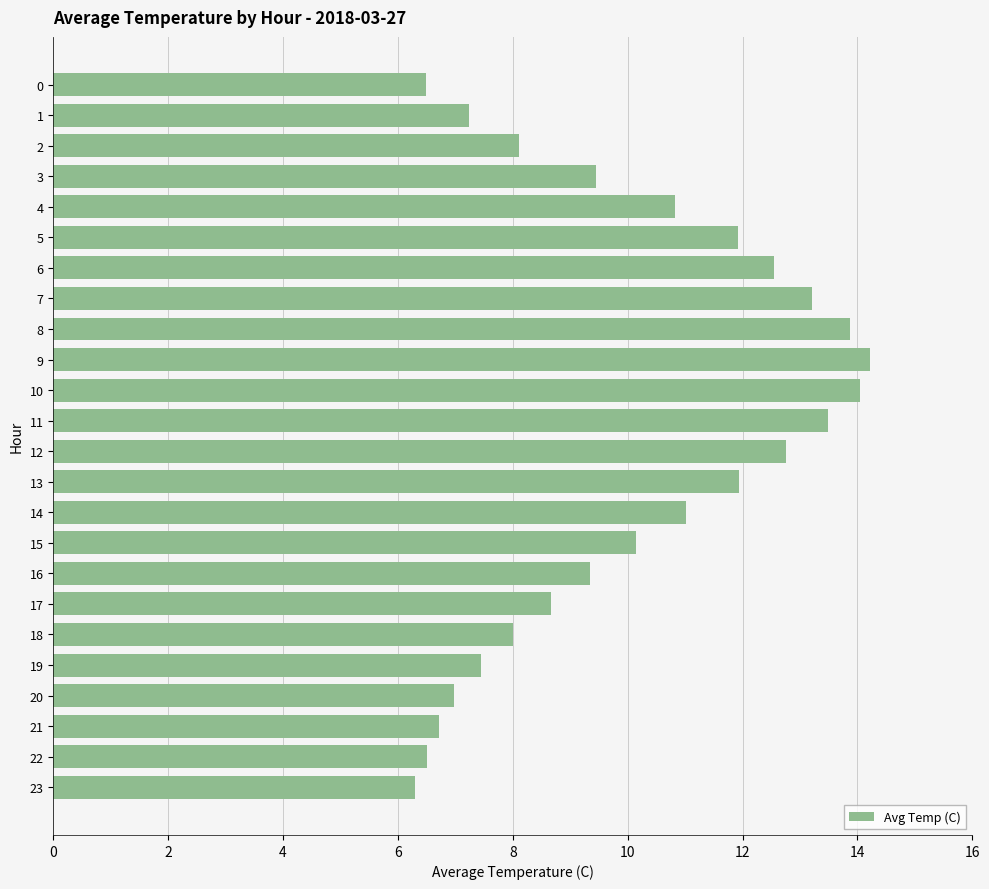

What value does the data have at 9?

14.2